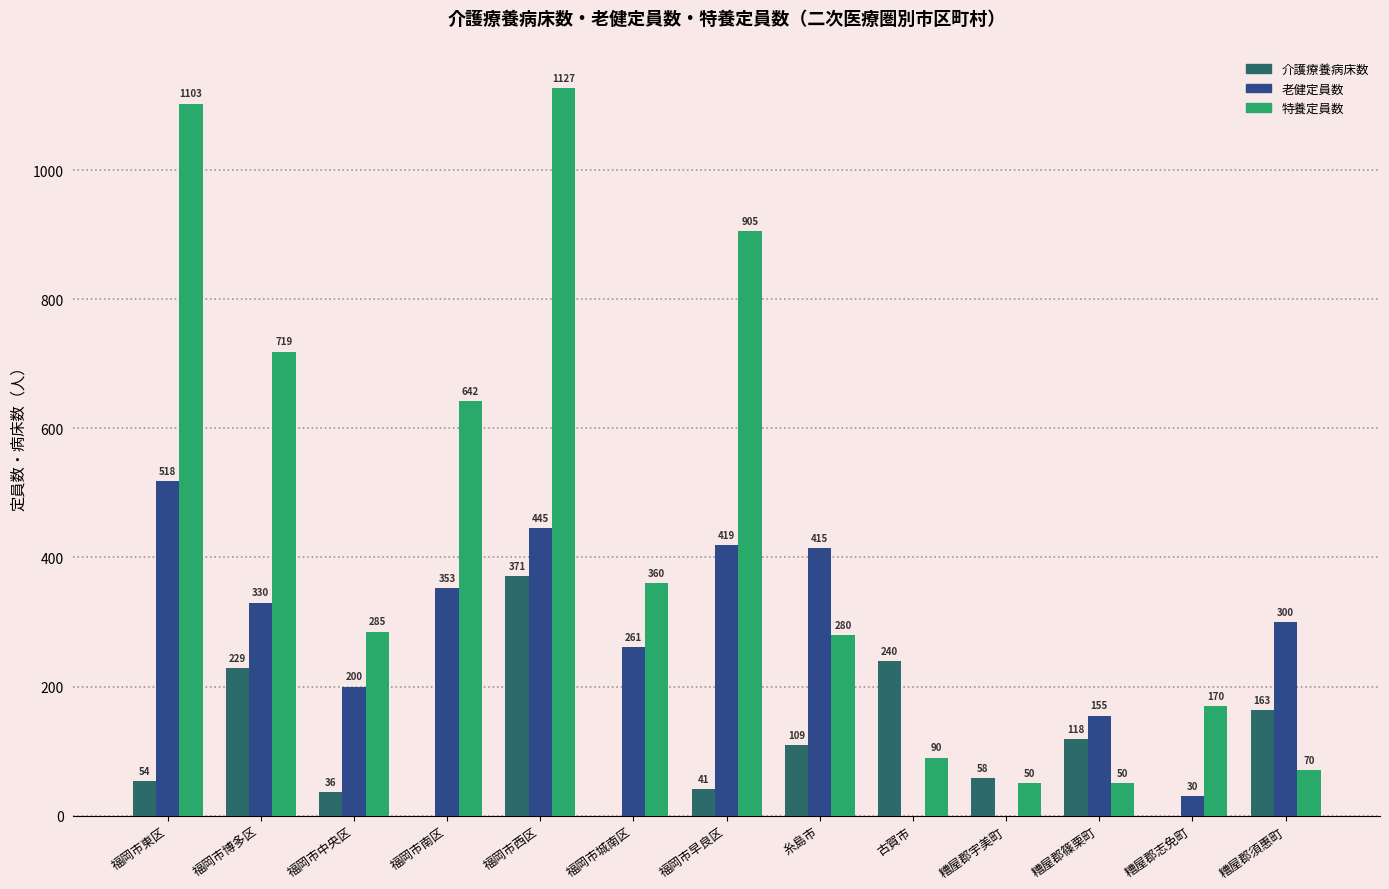

At which label is 特養定員数 closest to 588?

福岡市南区